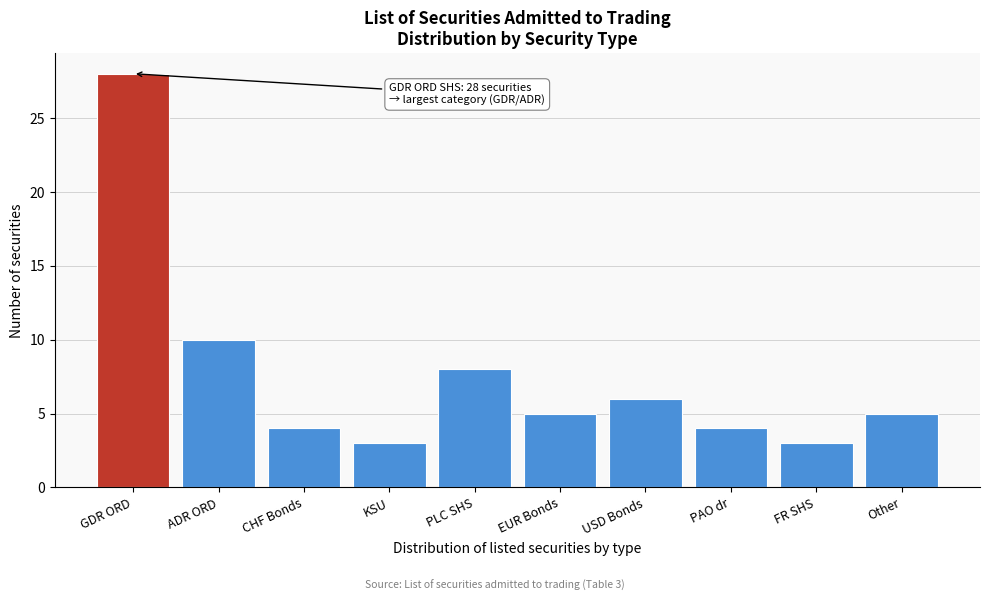

Reading left to right, transcribe all the data shown in this chart.

28	10	4	3	8	5	6	4	3	5